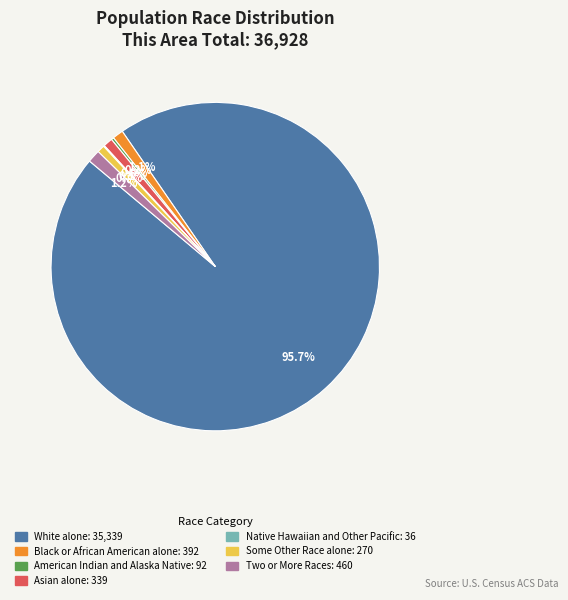

What is the largest slice in the pie chart?

White alone